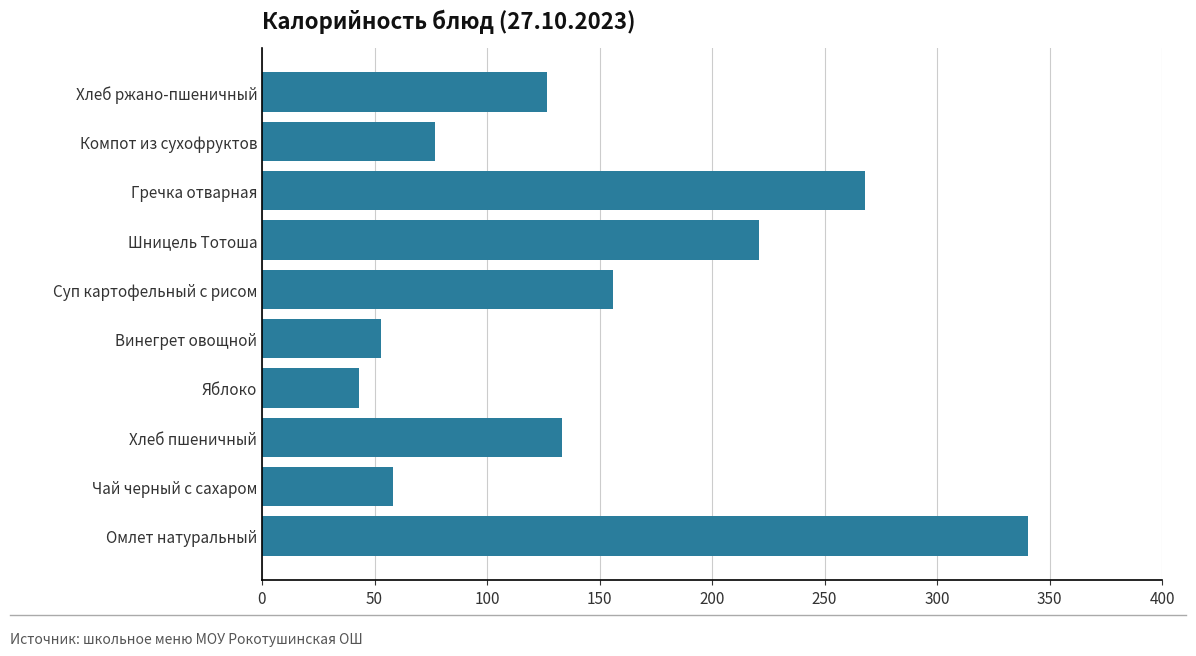

Reading top to bottom, what are all the values shown in this chart?

Хлеб ржано-пшеничный=126.7	Компот из сухофруктов=76.8	Гречка отварная=268.0	Шницель Тотоша=220.9	Суп картофельный с рисом=156.0	Винегрет овощной=52.7	Яблоко=43.0	Хлеб пшеничный=133.2	Чай черный с сахаром=58.0	Омлет натуральный=340.3